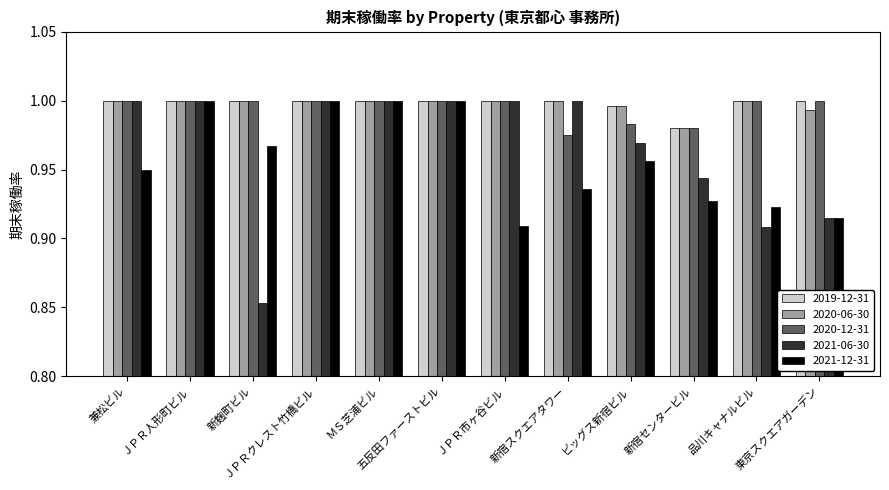

Between 新宿センタービル and 東京スクエアガーデン, which series saw the biggest shift?

2021-06-30